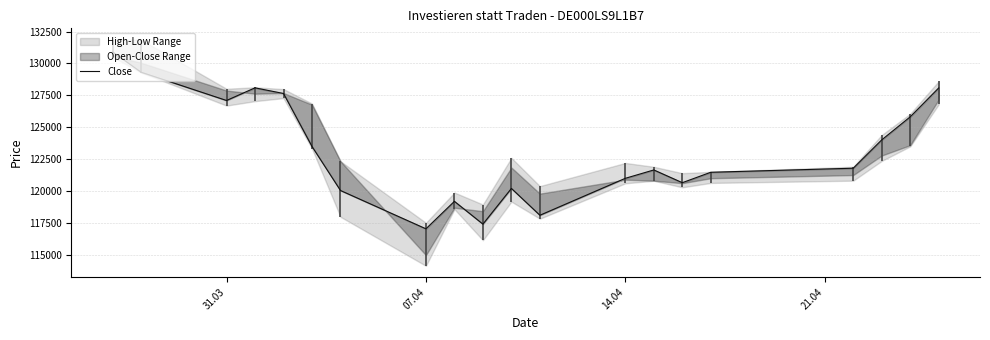

Reading left to right, extract all data points from this chart.

130906	129312	127092	128085	127641	123486	120030	117026	119181	117392	120192	118089	120988	121643	120644	121462	121779	124002	125810	128075